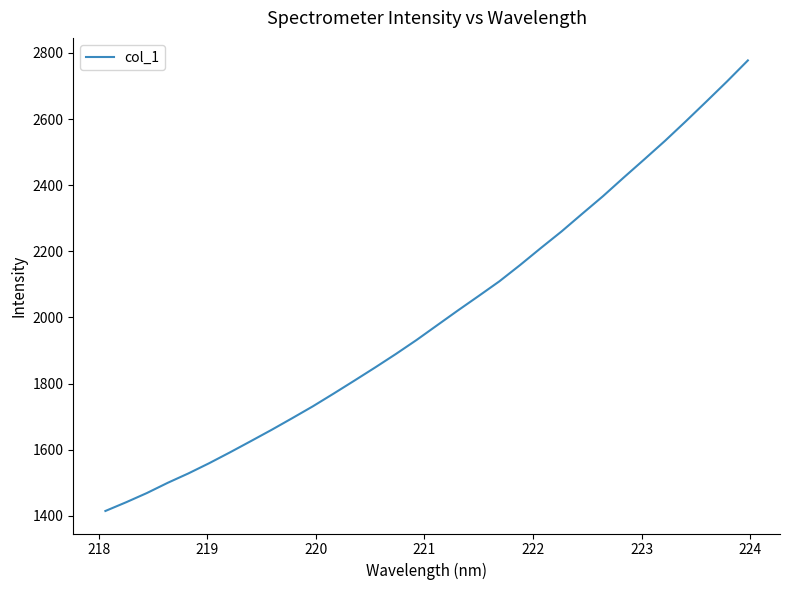

What is the maximum value shown in the chart?

2777.2